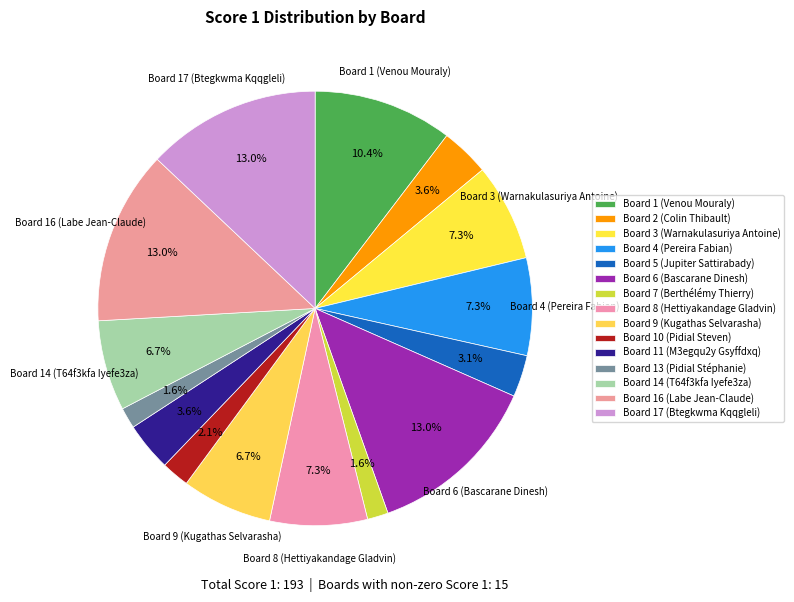

Count the number of slices in the pie.

15